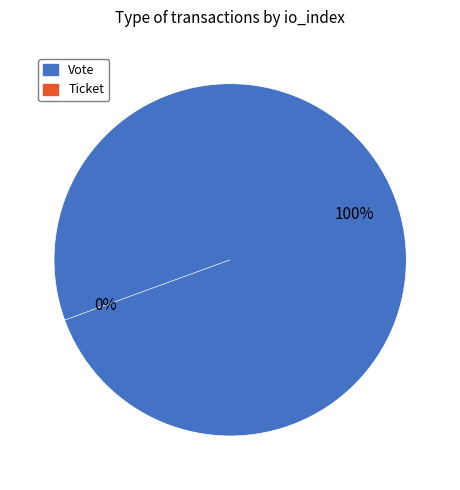

What percentage do Ticket and Vote together represent?

100.0%